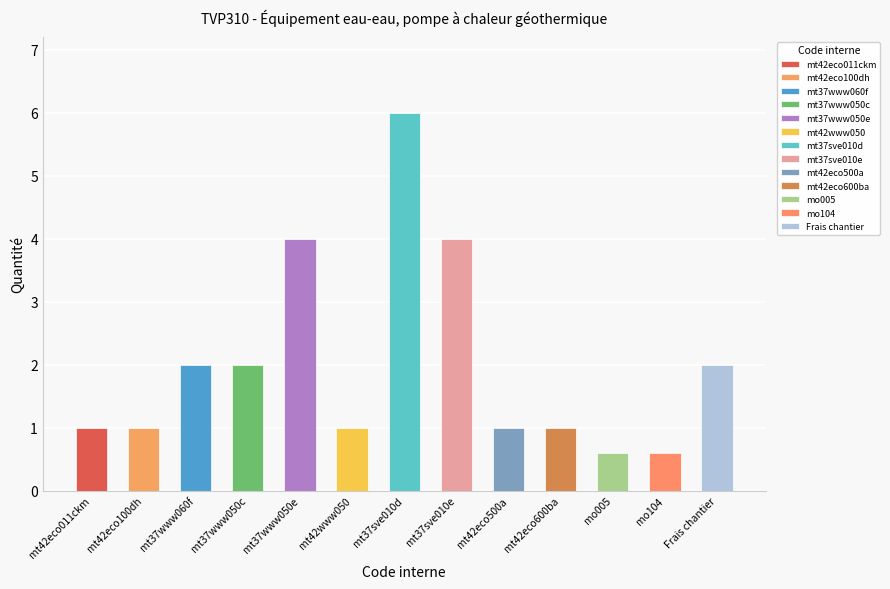

Rank the categories by value from highest to lowest.

mt37sve010d, mt37www050e, mt37sve010e, mt37www060f, mt37www050c, Frais chantier, mt42eco011ckm, mt42eco100dh, mt42www050, mt42eco500a, mt42eco600ba, mo005, mo104